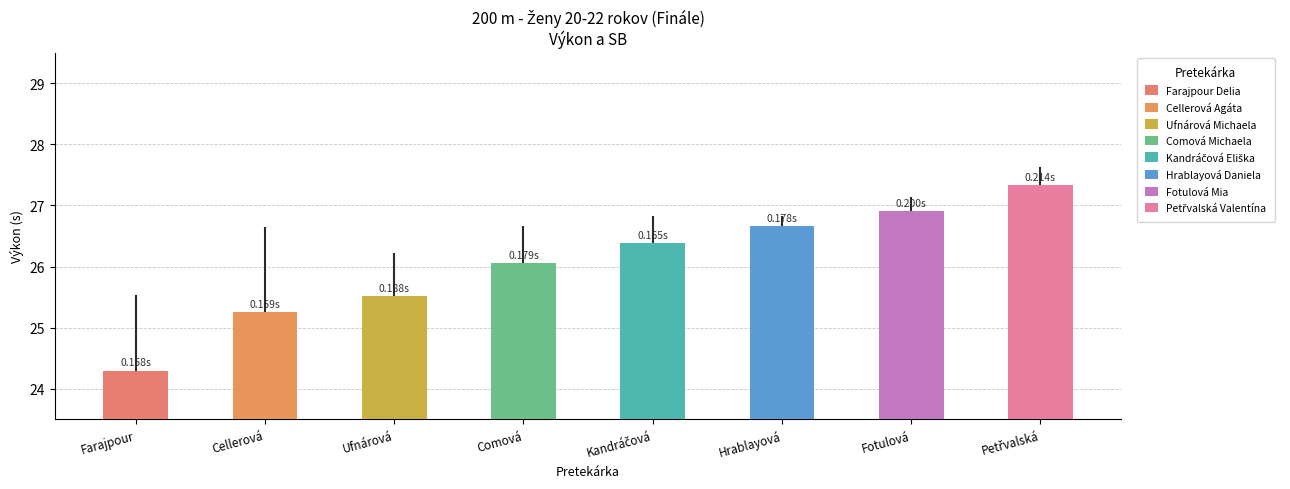

What is the label of the 4th bar from the left?

Comová